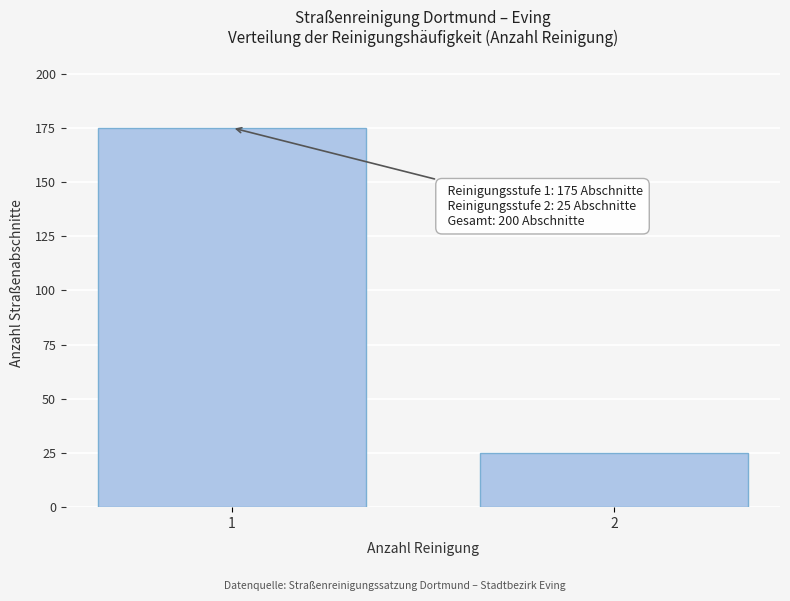

Reading right to left, transcribe all the data shown in this chart.

2=25	1=175